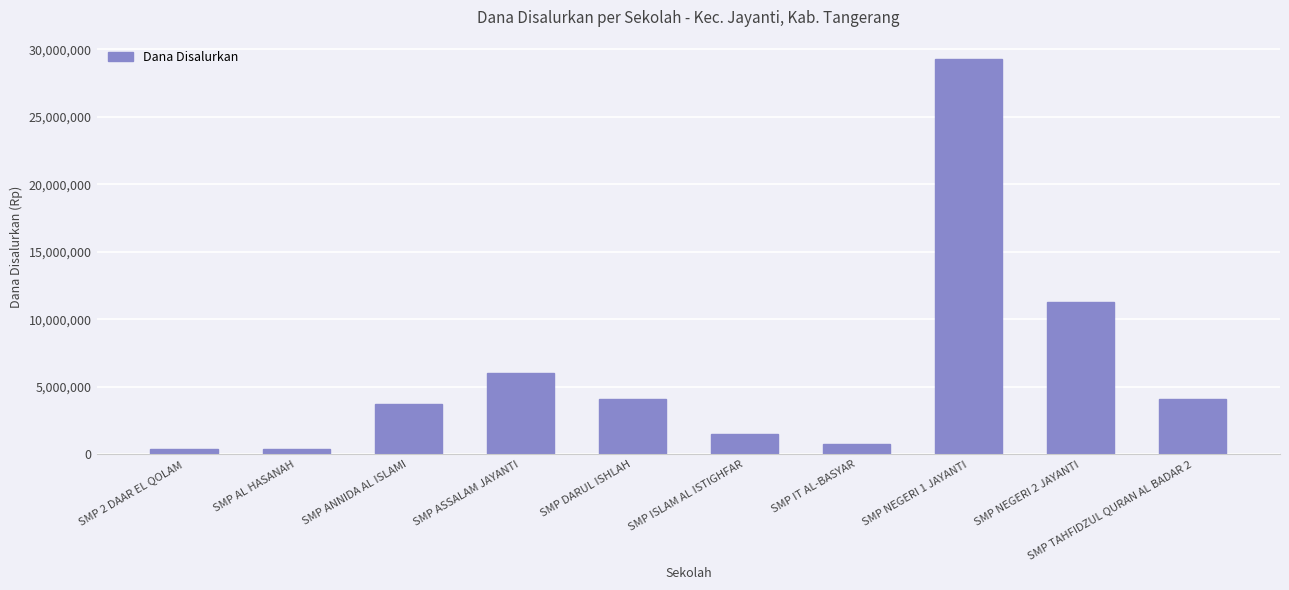

What is the difference between the second highest and second lowest values?

10875000